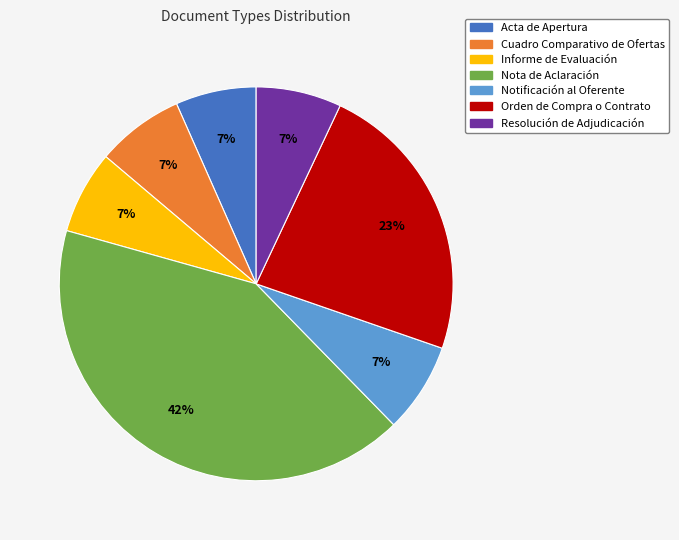

Which has a higher value, Orden de Compra o Contrato or Cuadro Comparativo de Ofertas?

Orden de Compra o Contrato